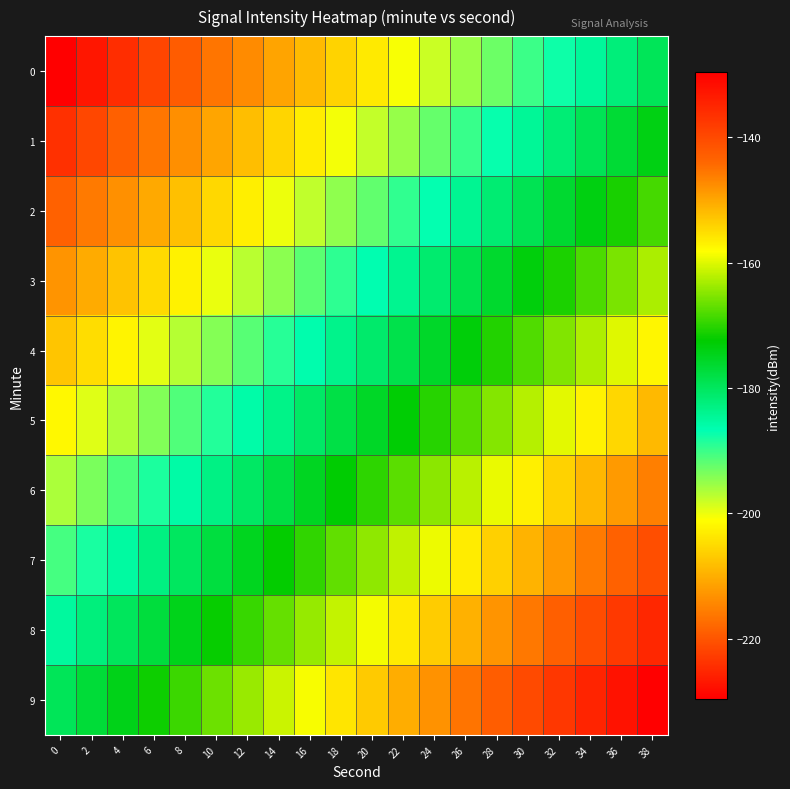

At which category does the chart reach its peak across all series?

38